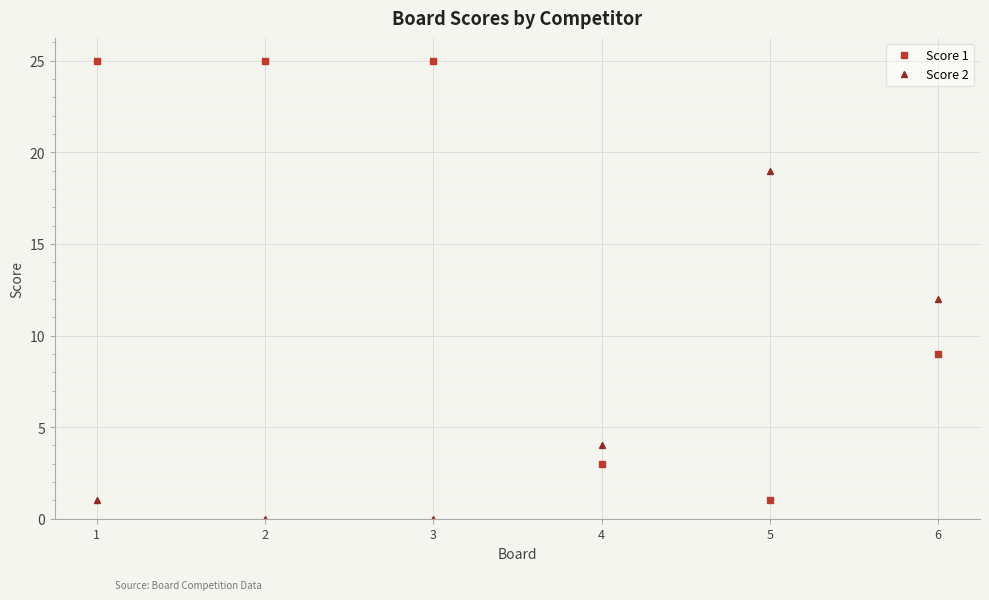

Reading left to right, what are all the values shown in this chart?

Score 1: 25	25	25	3	1	9
Score 2: 1	0	0	4	19	12